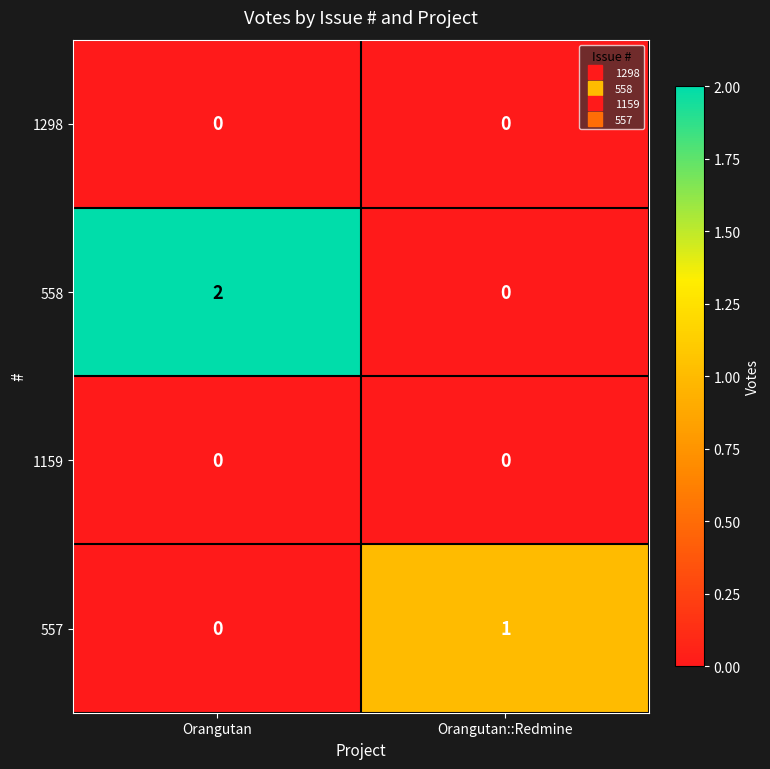

Which series has the largest total across all categories?

558